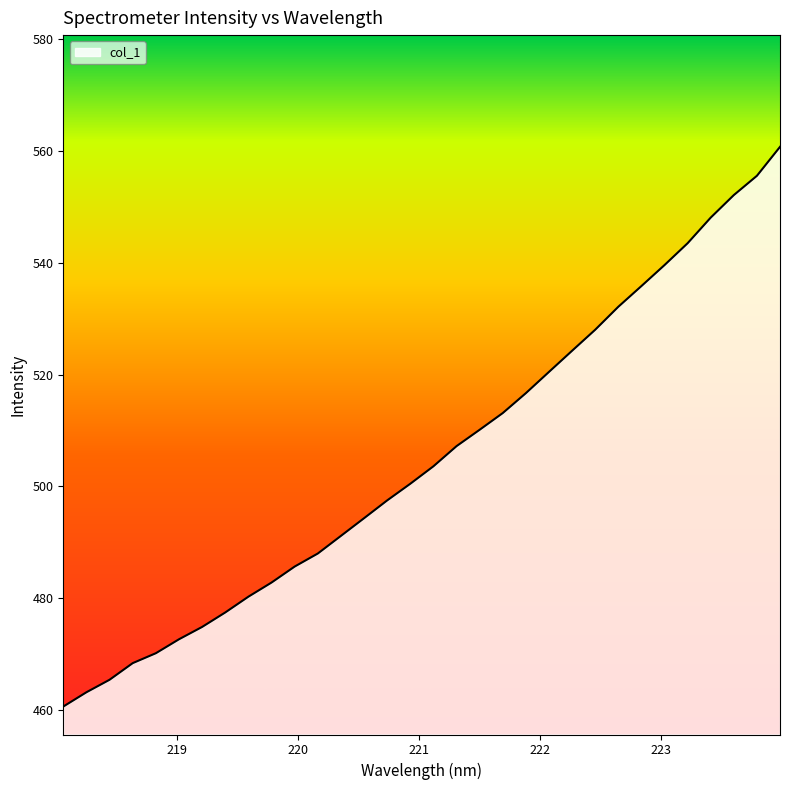

What is the minimum value shown in the chart?

460.6